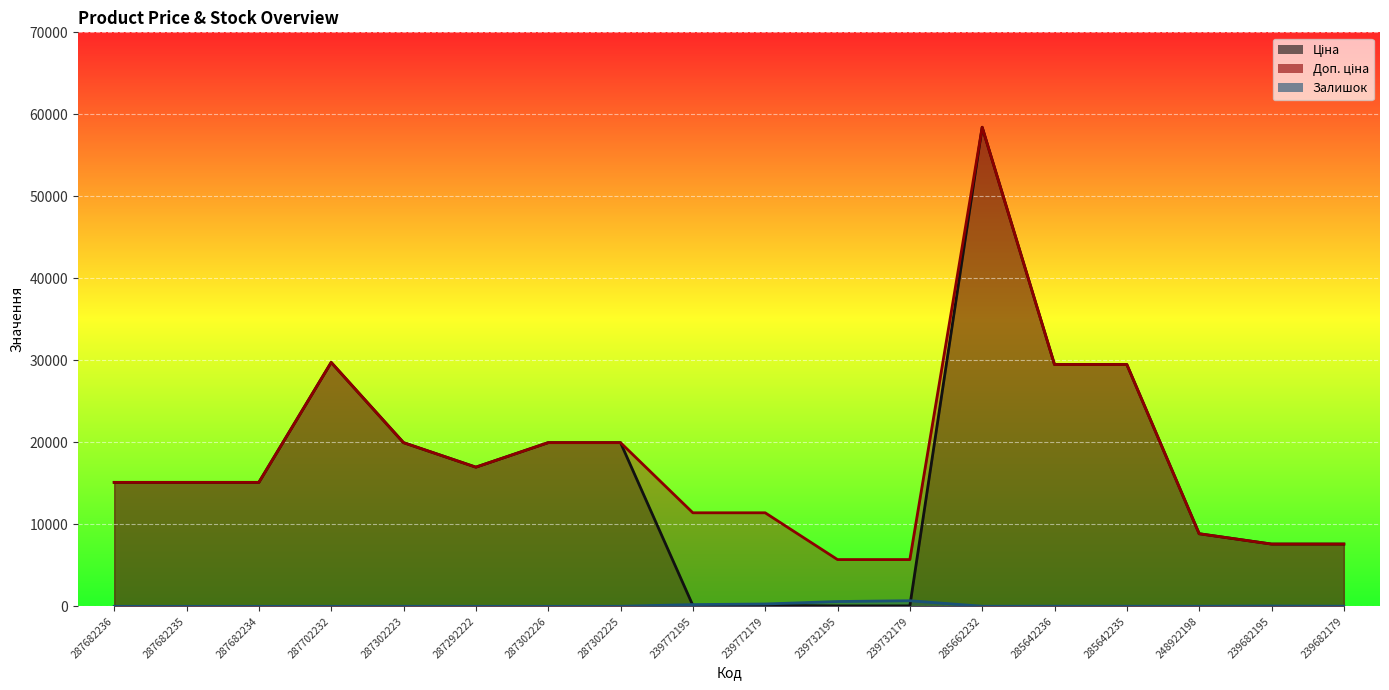

What is the label of the 4th point from the left?

287702232